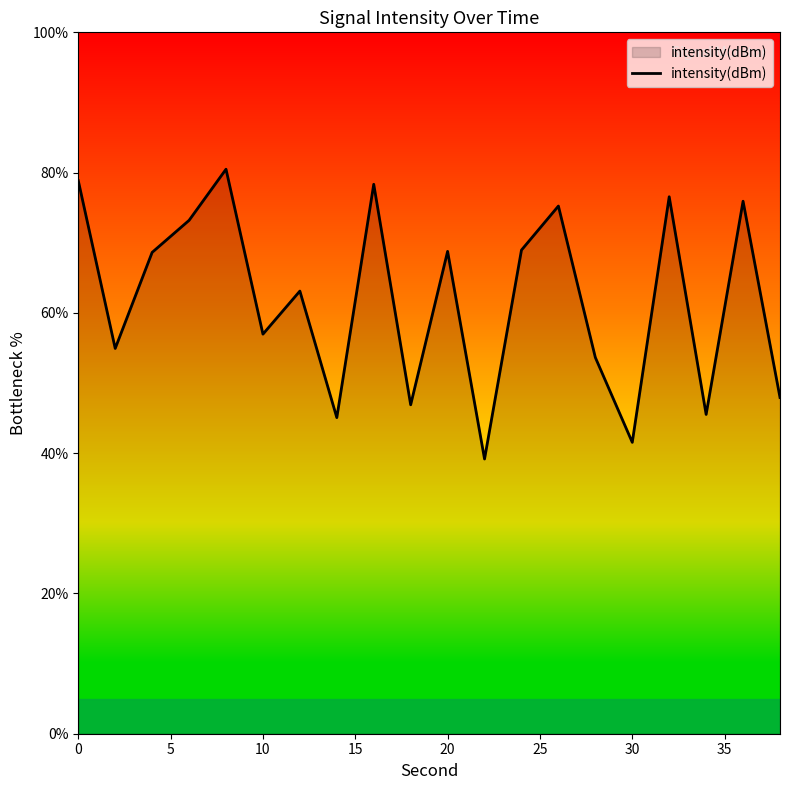

What is the minimum value shown in the chart?

39.2